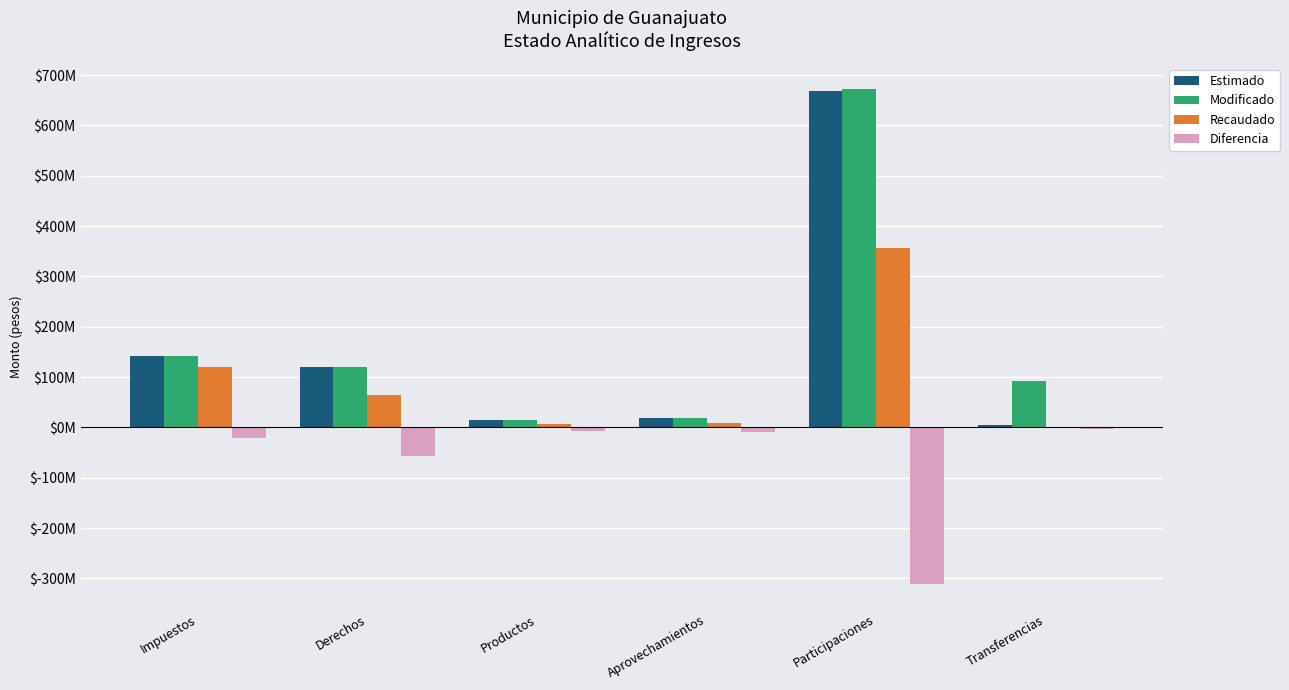

Reading right to left, what are all the values shown in this chart?

Estimado: 4777070.0	668665830.0	17997518.0	14320784.0	120687489.0	141058928.0
Modificado: 93086778.0	673330575.0	17997518.0	14320784.0	120687489.0	141058928.0
Recaudado: 1363802.8	357068808.3	8195785.1	7222122.6	64151996.8	120276187.5
Diferencia: -3413267.2	-311597021.7	-9801732.9	-7098661.4	-56535492.2	-20782740.5